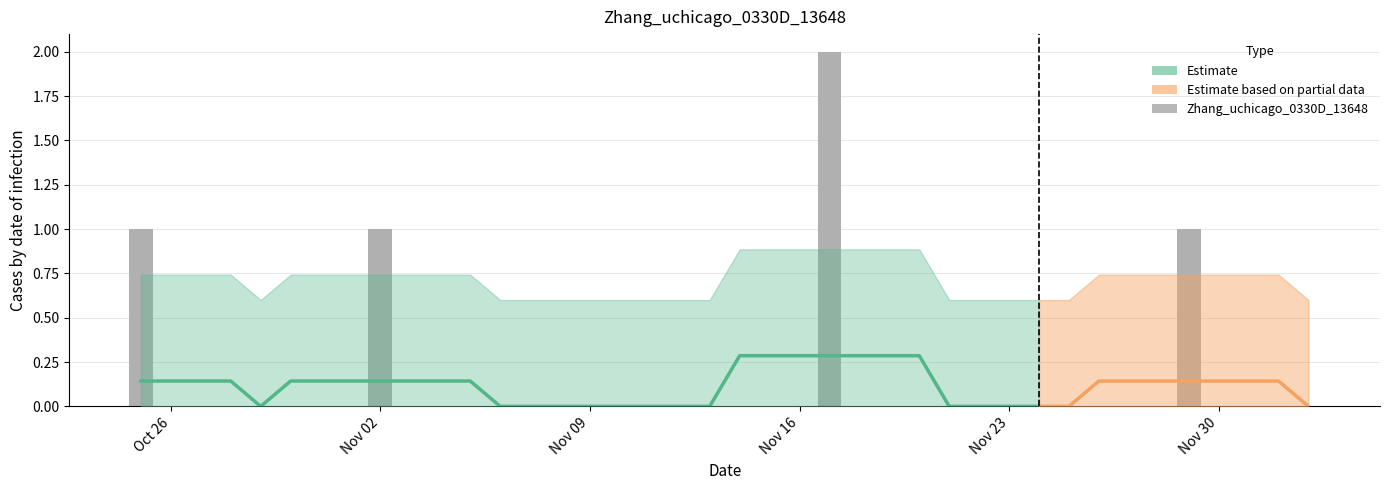

Are the bars horizontal?

No